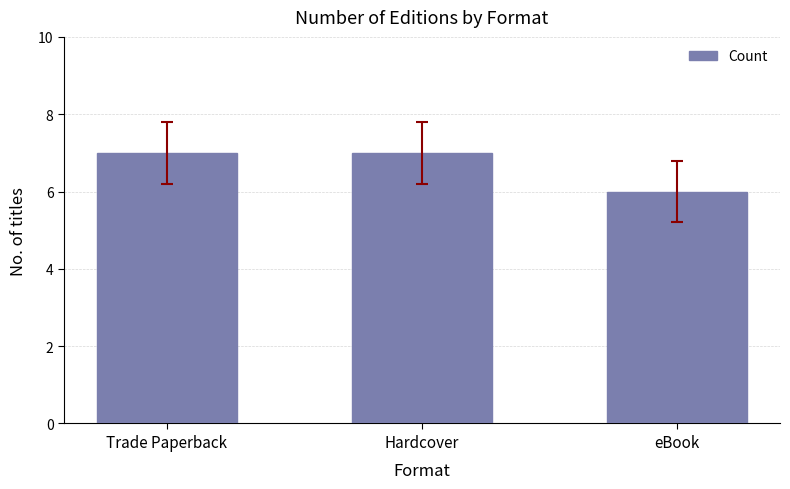

Read the value at eBook.

6